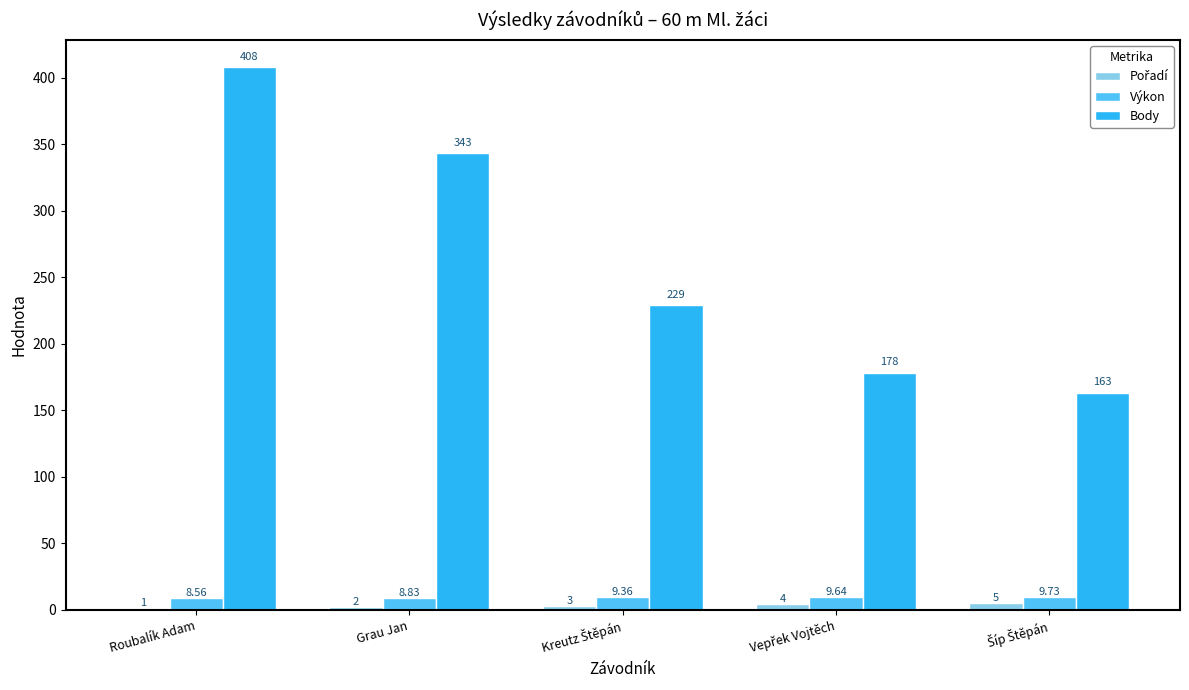

What is the sum of all Body values?

1321.0